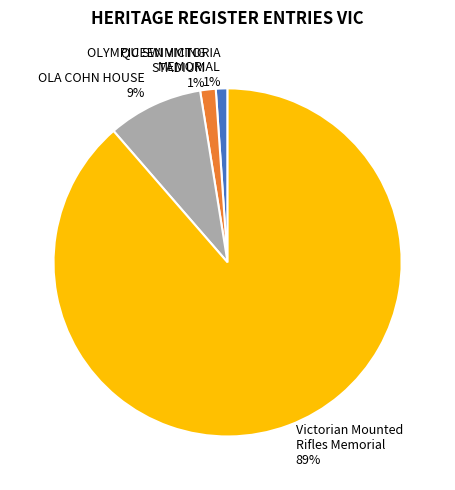

To the nearest percent, what is the average slice percentage?

25%